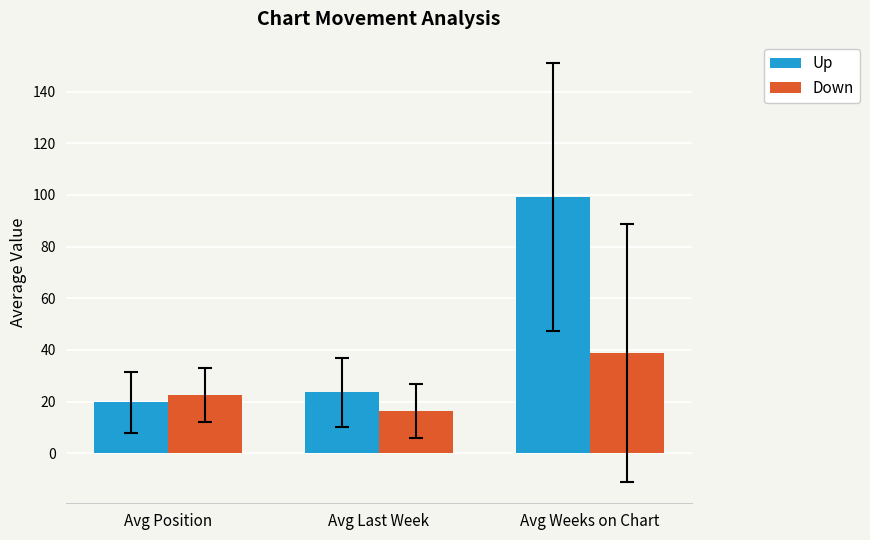

What is the label of the 3rd bar from the right?

Avg Position